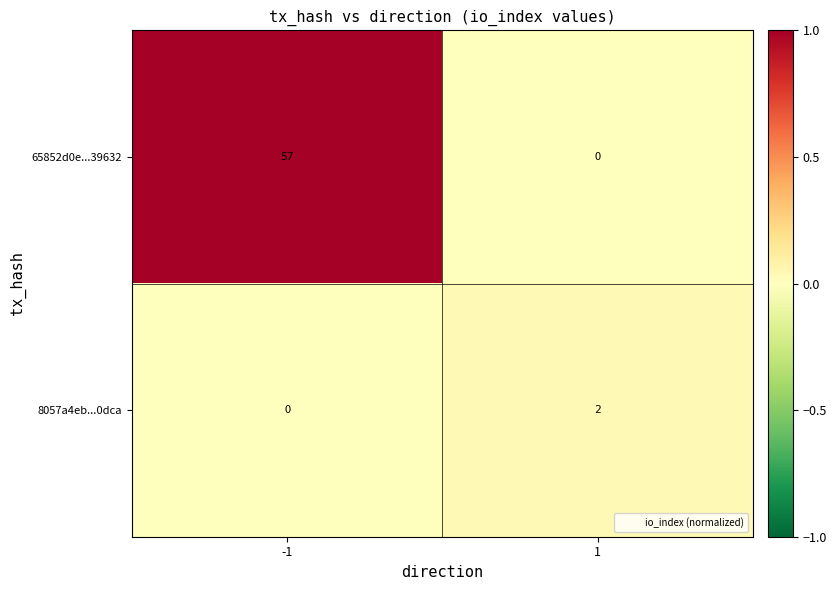

True or false: 8057a4eb...0dca has a value of 2 at 1.

True